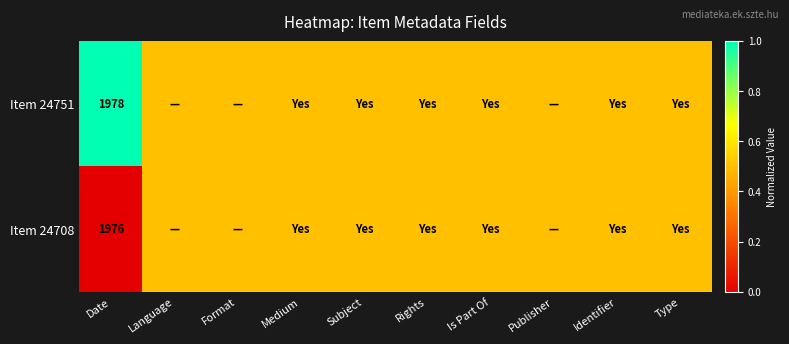

Which series has the widest spread of values?

Item 24751